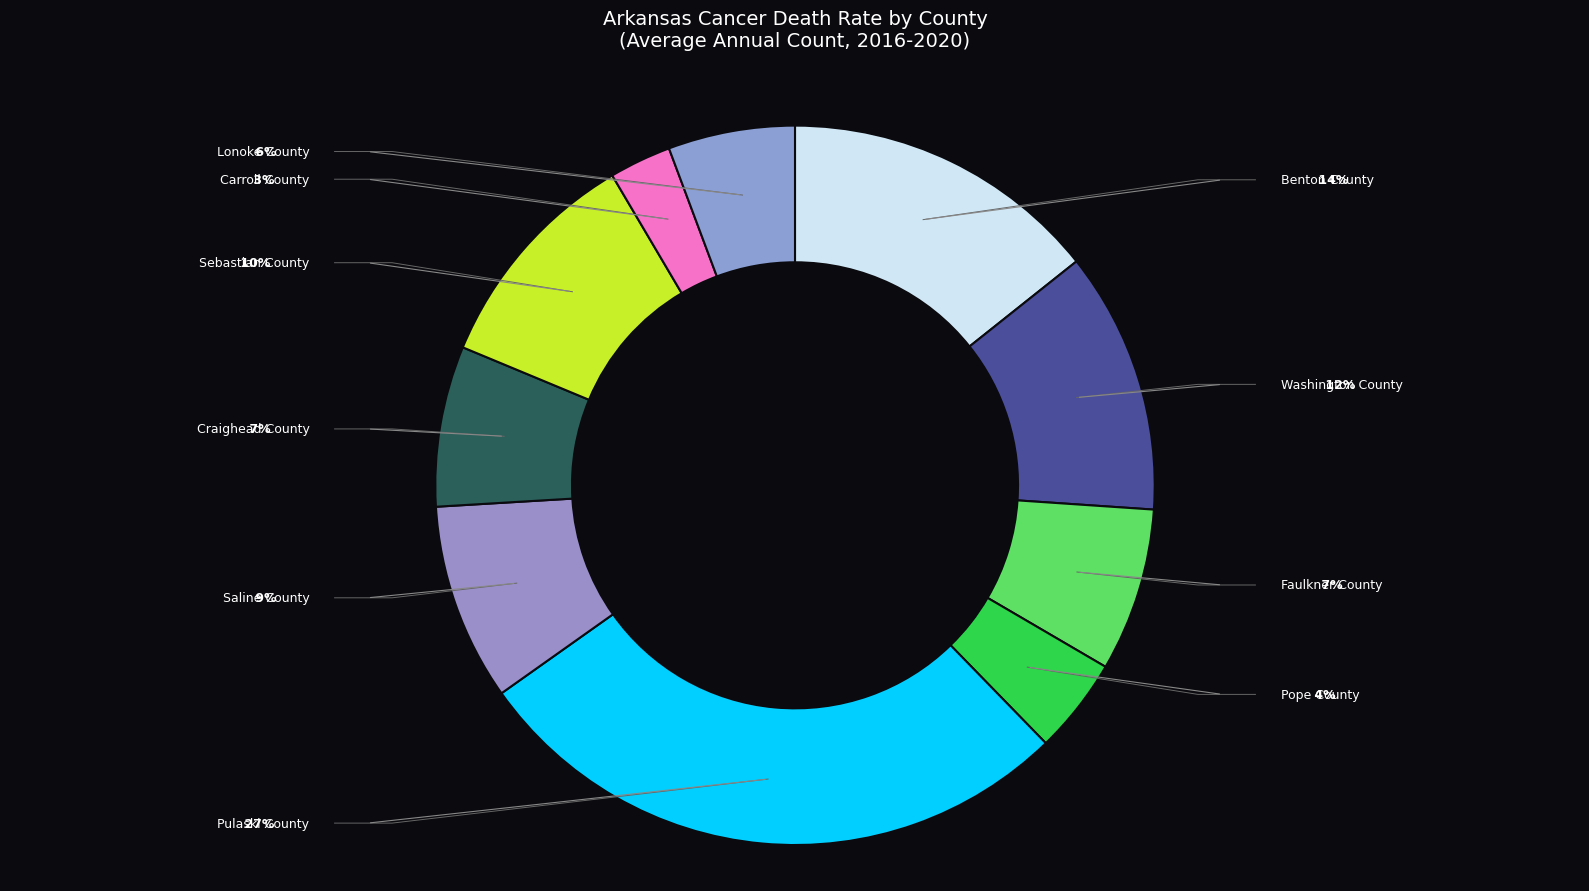

Which slice is the largest?

Pulaski County